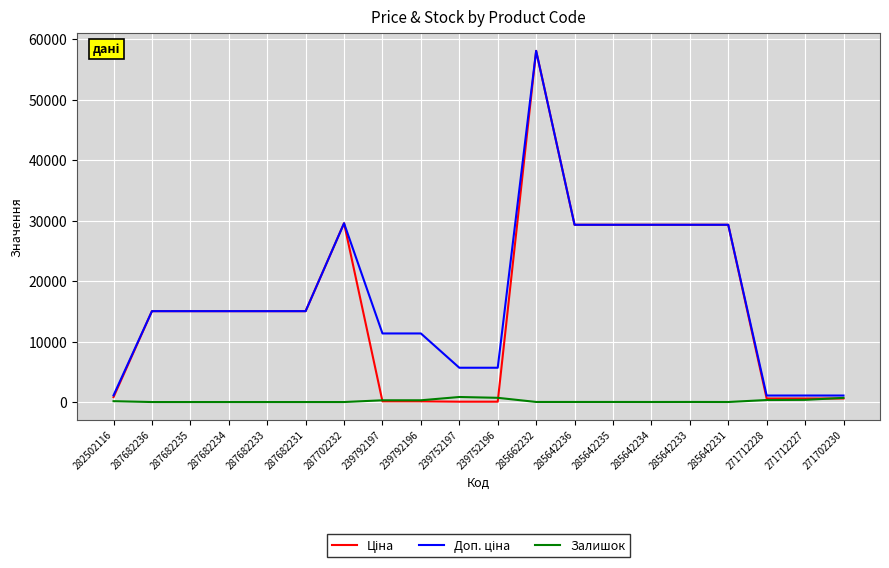

Is it true that Залишок equals 8.0 at 285642234?

True